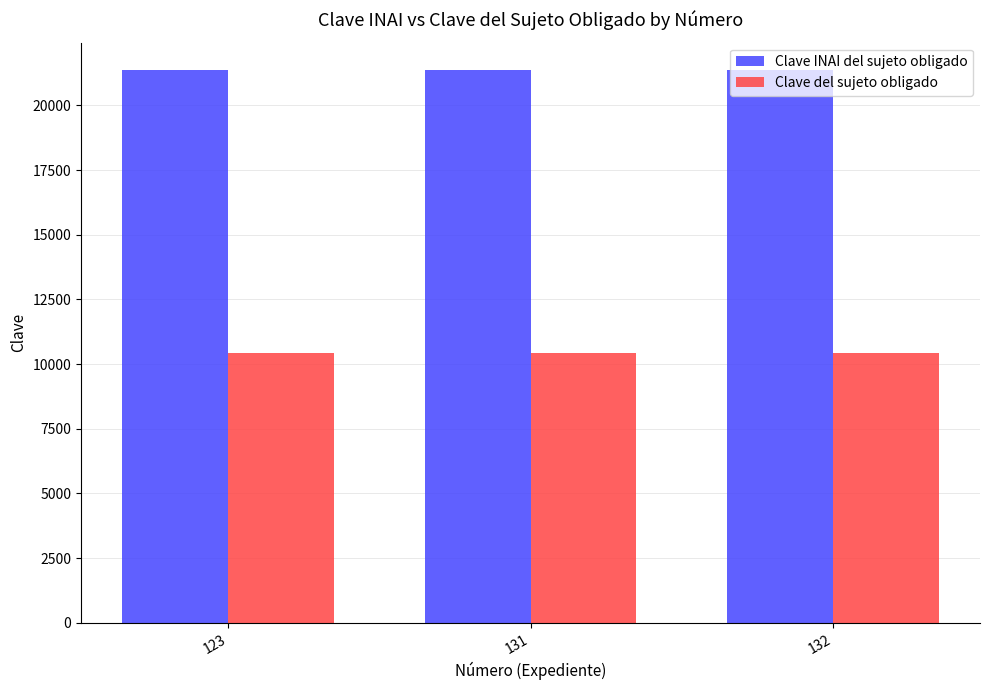

How many series are shown in this chart?

2